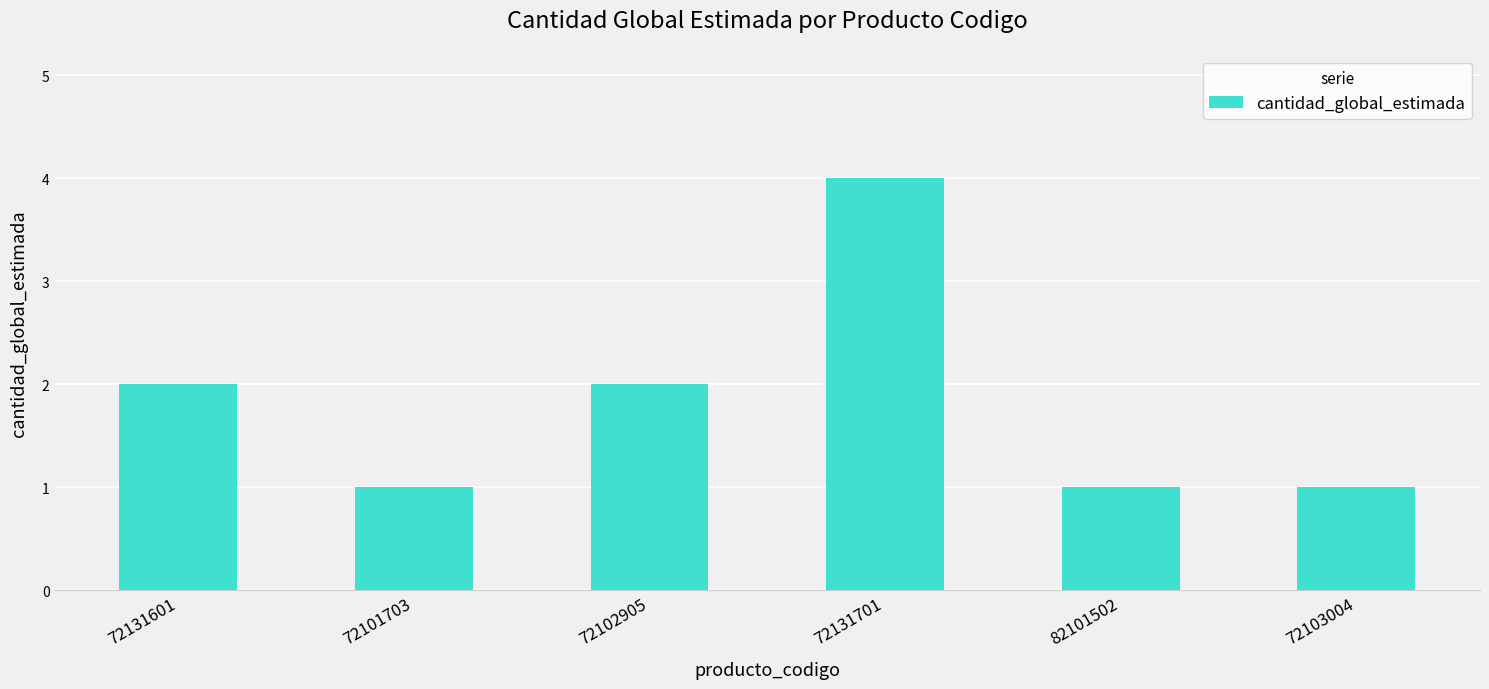

The value at 72131601 is 1. True or false?

False